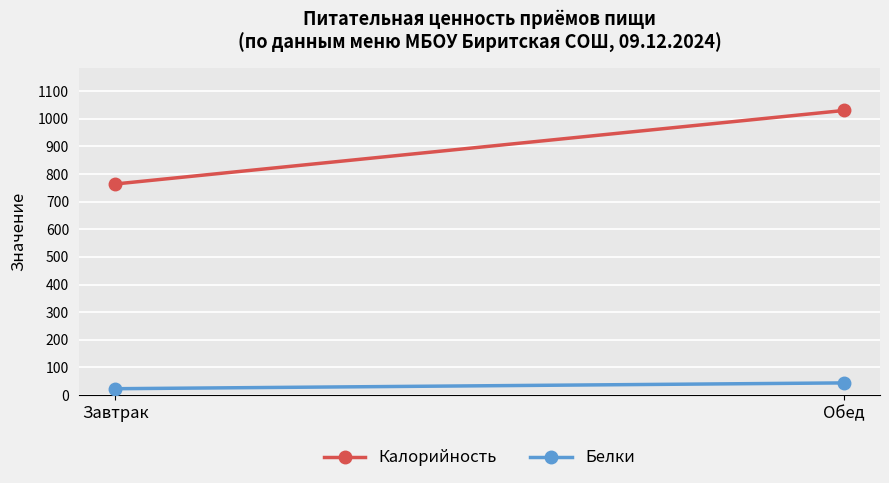

At which label does Калорийность reach its peak?

Обед